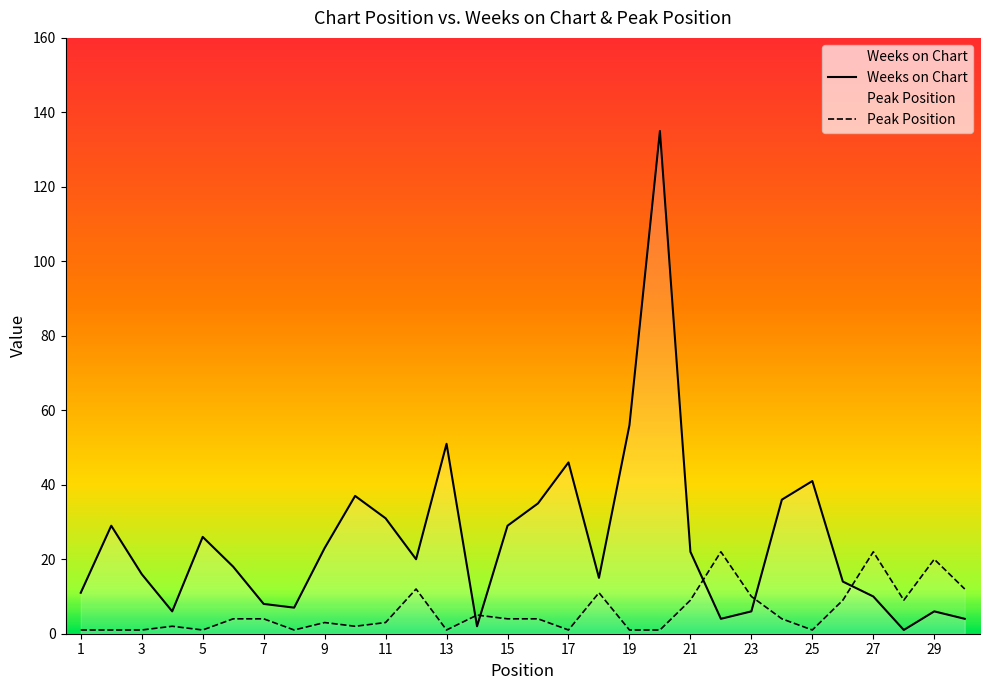

Between 19 and 23, which series saw the biggest shift?

Weeks on Chart